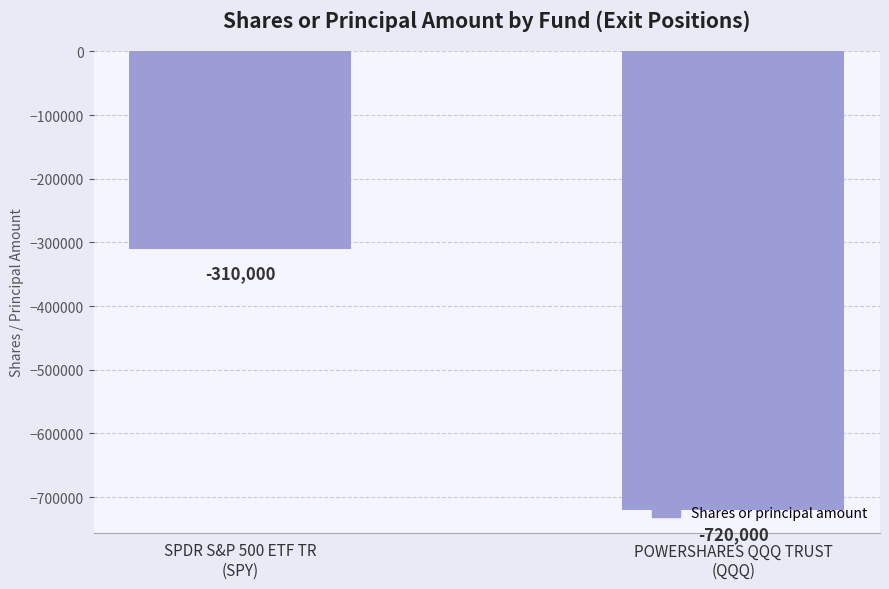

List the labels in order of value, smallest first.

POWERSHARES QQQ TRUST
(QQQ), SPDR S&P 500 ETF TR
(SPY)